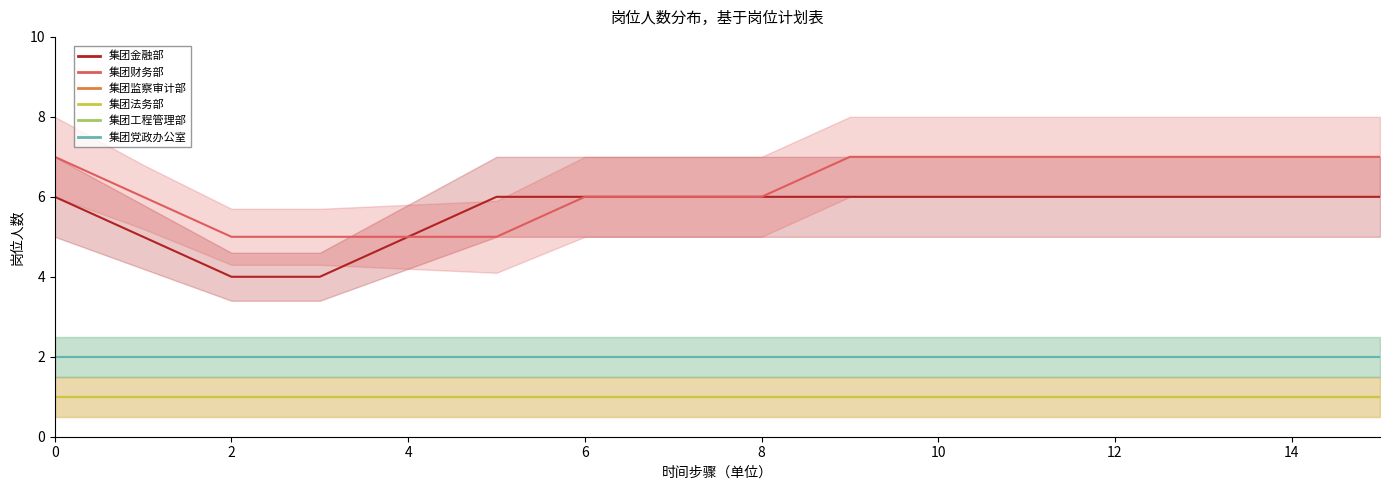

What is the total value across all series at 8?

16